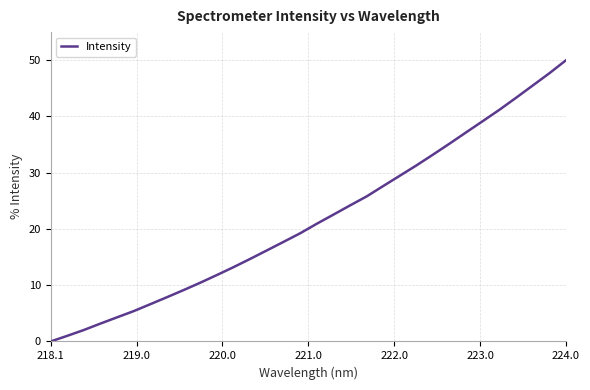

What is the greatest value displayed?

50.0